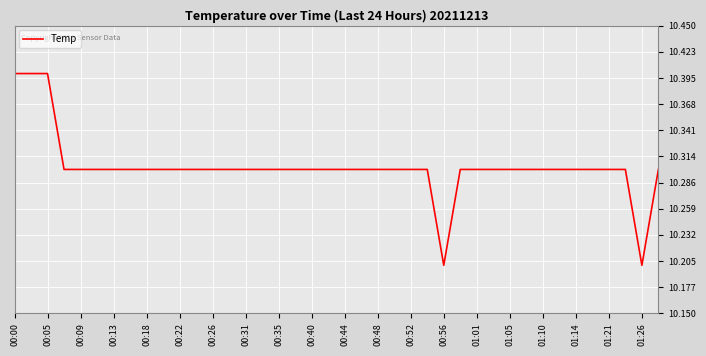

Reading right to left, list all the values displayed in this chart.

10.3	10.2	10.3	10.3	10.3	10.3	10.3	10.3	10.3	10.3	10.3	10.3	10.3	10.2	10.3	10.3	10.3	10.3	10.3	10.3	10.3	10.3	10.3	10.3	10.3	10.3	10.3	10.3	10.3	10.3	10.3	10.3	10.3	10.3	10.3	10.3	10.3	10.4	10.4	10.4